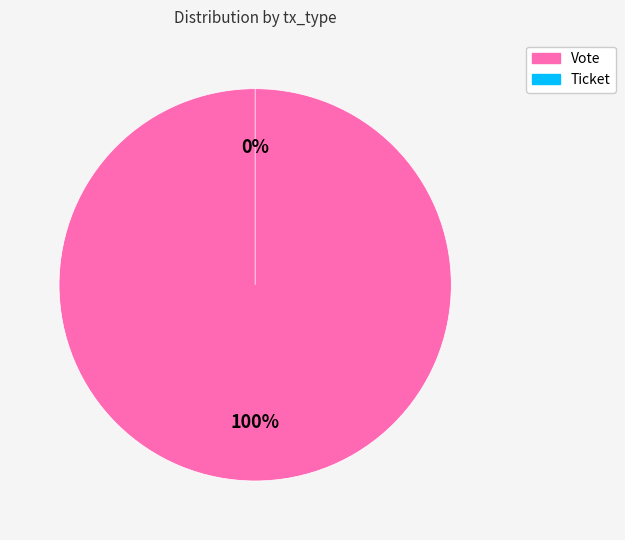

To the nearest percent, what is the average slice percentage?

50%